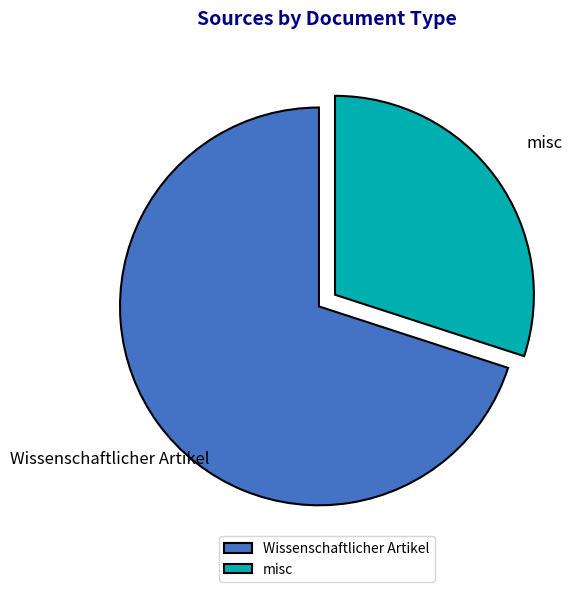

Which category has the biggest portion of the pie?

Wissenschaftlicher Artikel